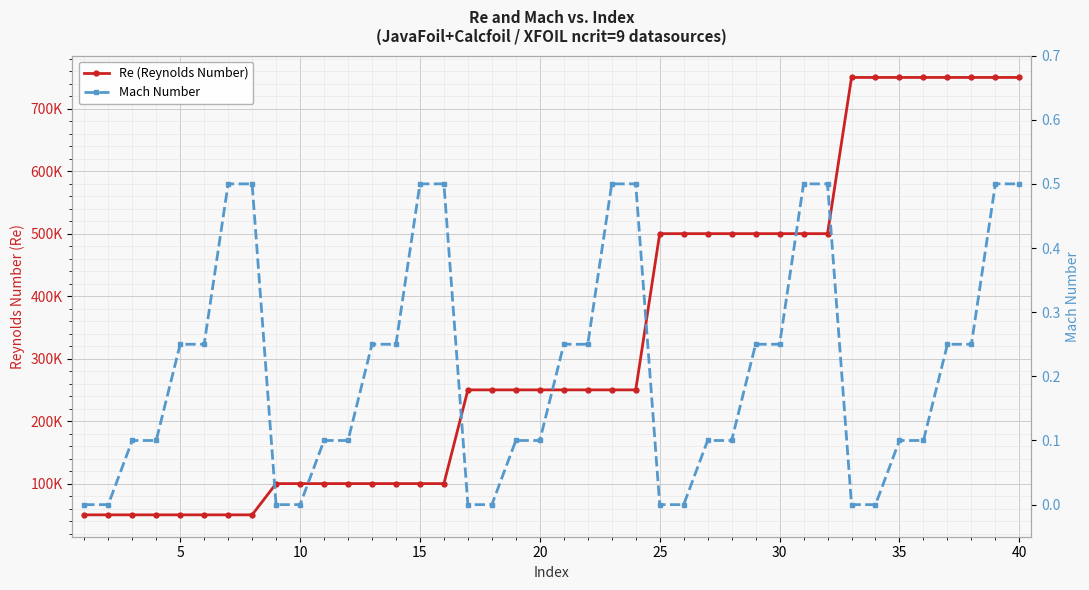

What is the value of the Mach Number point at the 7th from the left?

0.5